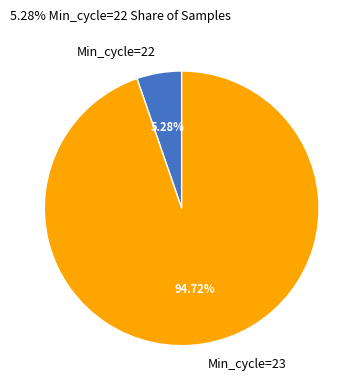

Combined, do Min_cycle=22 and Min_cycle=23 account for over 50%?

Yes